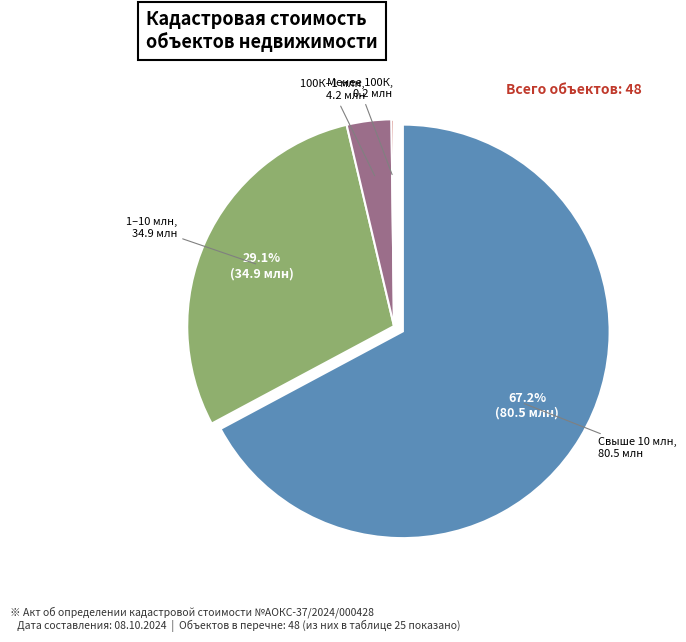

Does any single category account for the majority?

Yes